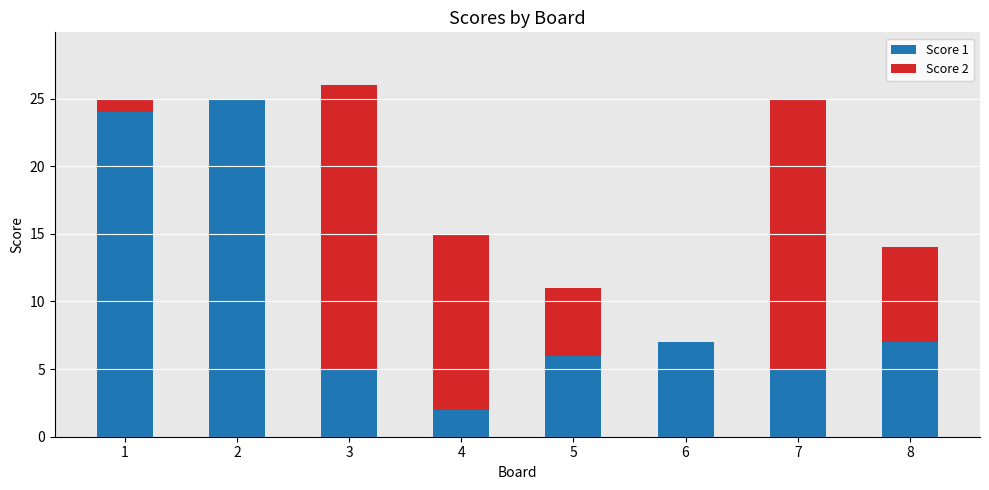

Is it true that Score 1 equals 36 at 2?

False